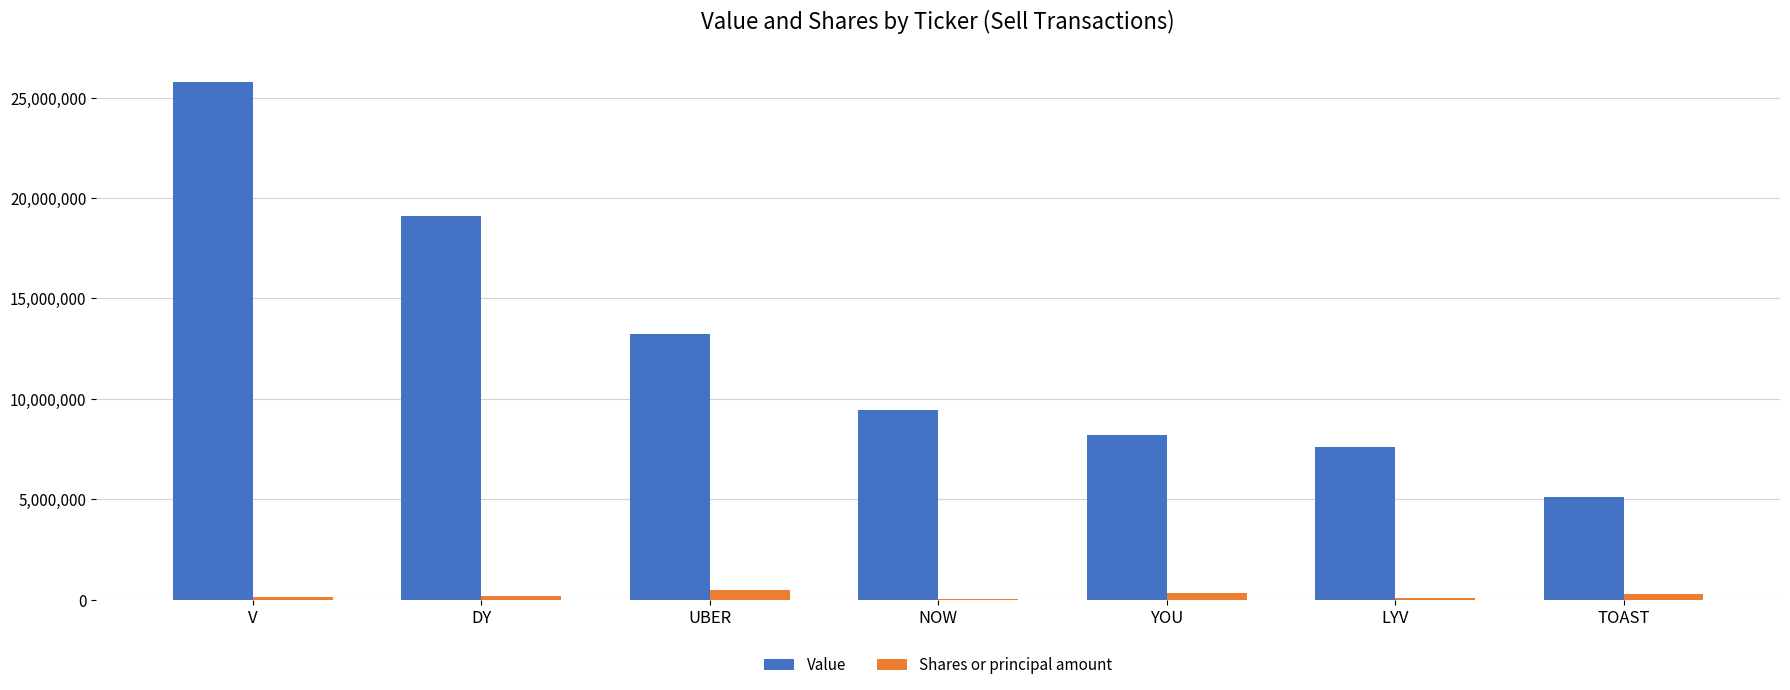

Which series changed the most between DY and NOW?

Value